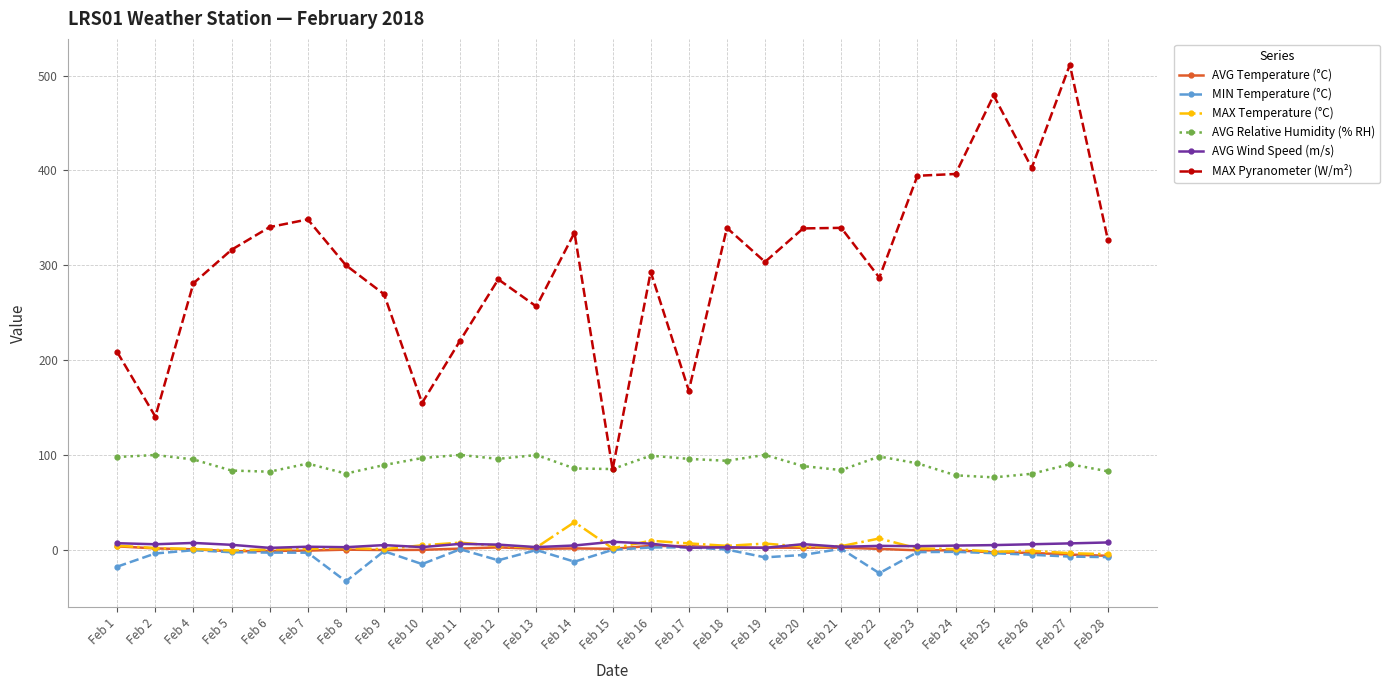

The AVG Wind Speed (m/s) series shows 2.8 at Feb 13. True or false?

True